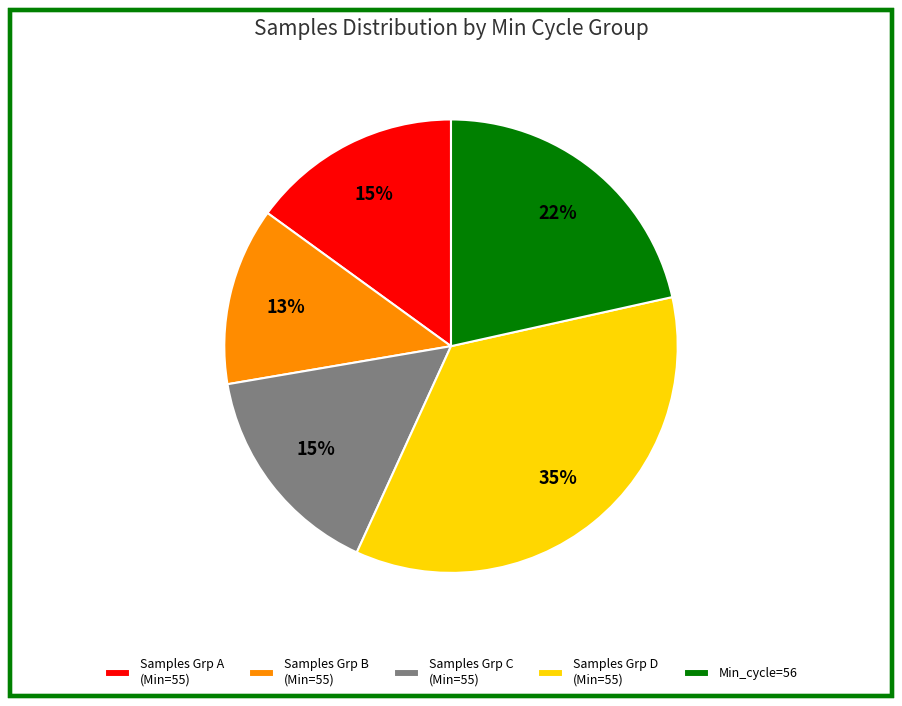

How many slices are in this pie chart?

5